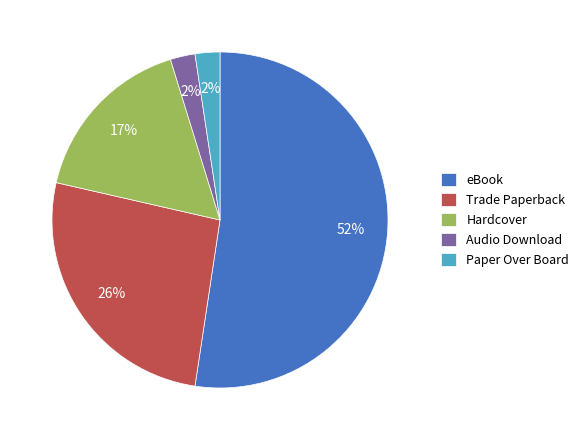

To the nearest percent, what is the combined percentage of Hardcover and Trade Paperback?

43%